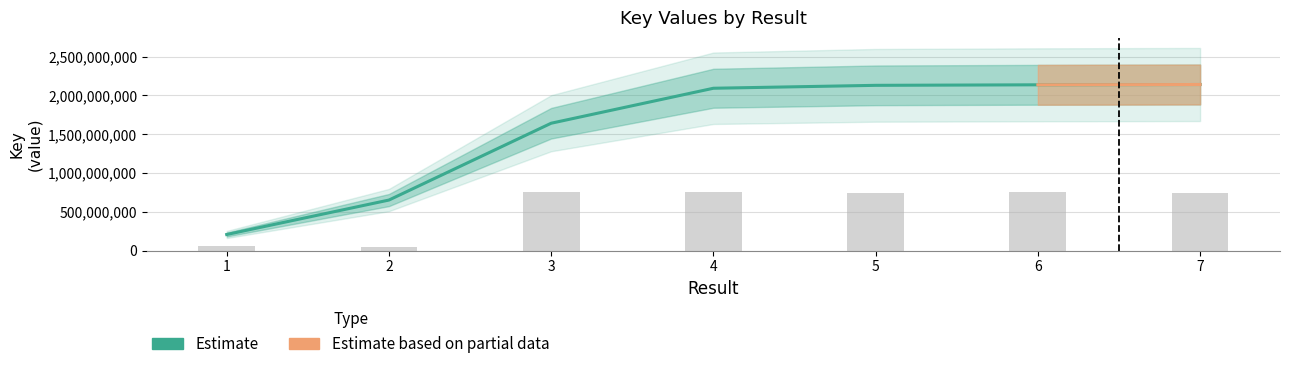

Count the number of values greater than 749198541.

4